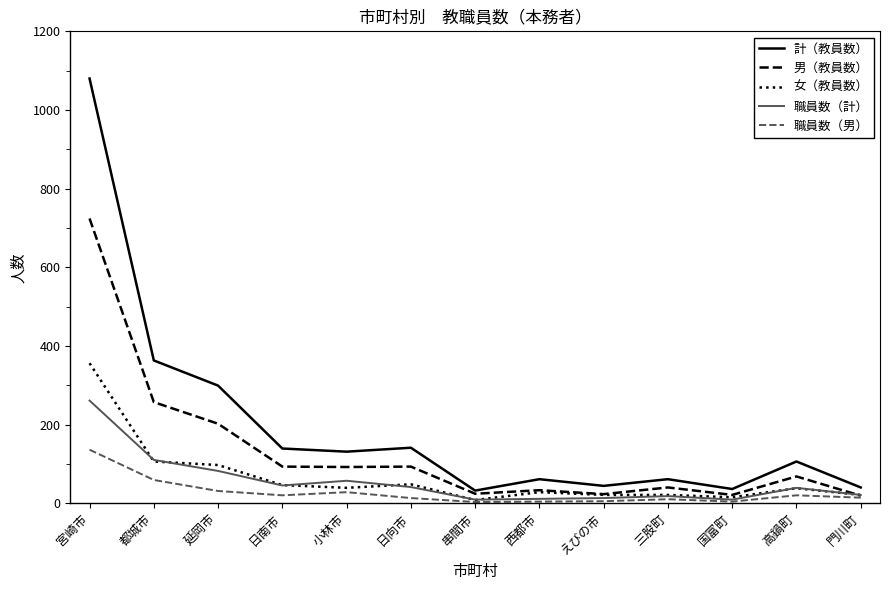

The 計（教員数） series shows 61 at 西都市. True or false?

True